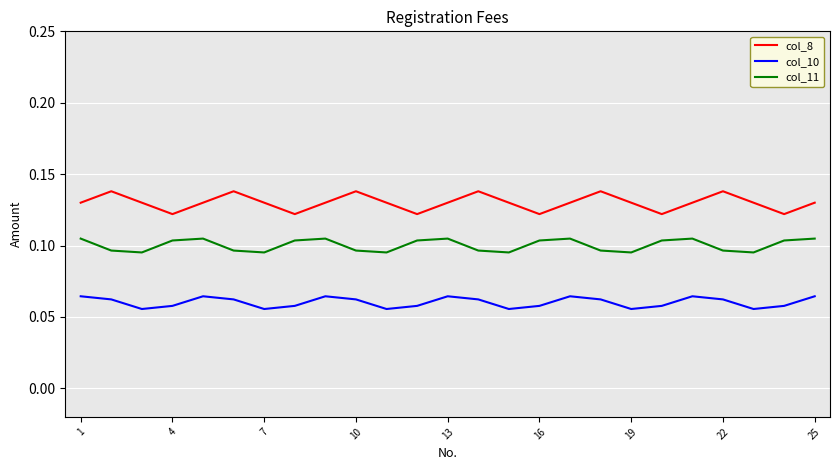

True or false: col_8 and col_10 intersect in this chart.

False